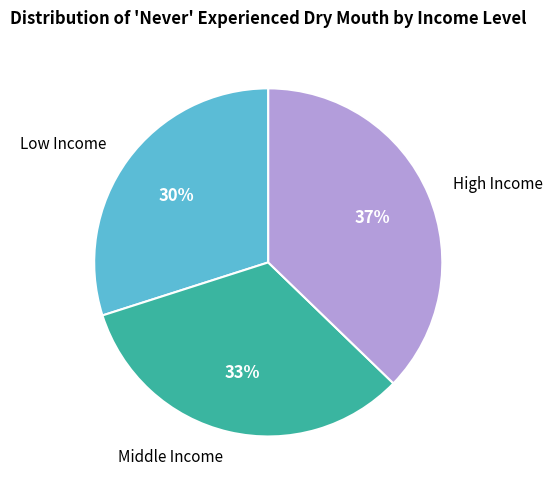

To the nearest percent, what percentage of the pie is Low Income?

30%